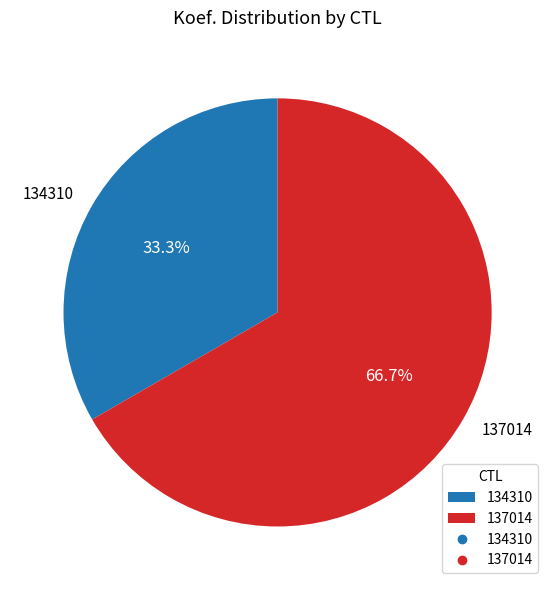

What percentage is the 137014 slice, to the nearest percent?

67%